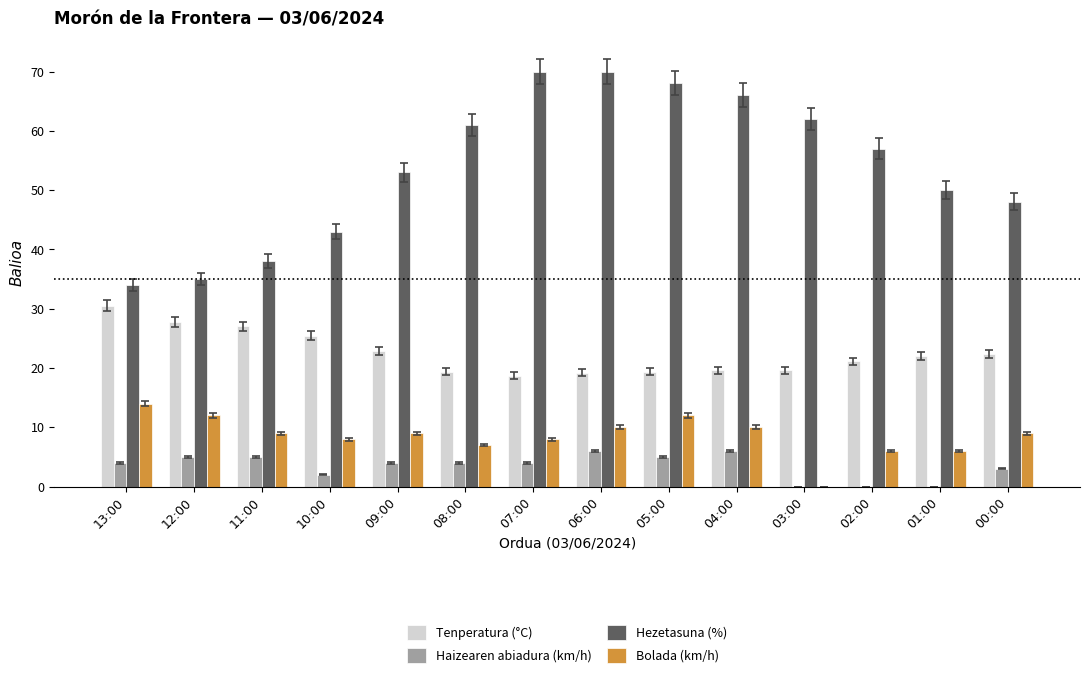

Is it true that Hezetasuna (%) equals 93.0 at 08:00?

False